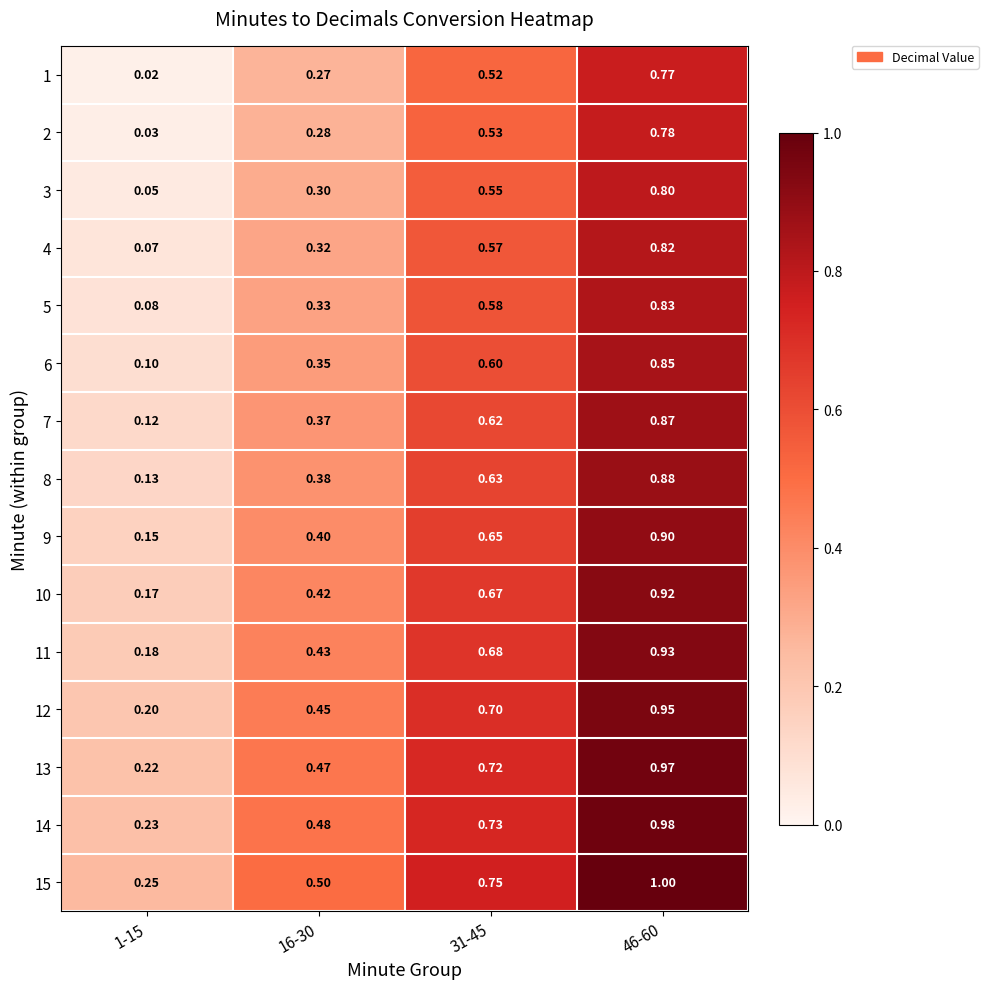

Is the value of 10 at 16-30 greater than the value of 4 at 31-45?

No